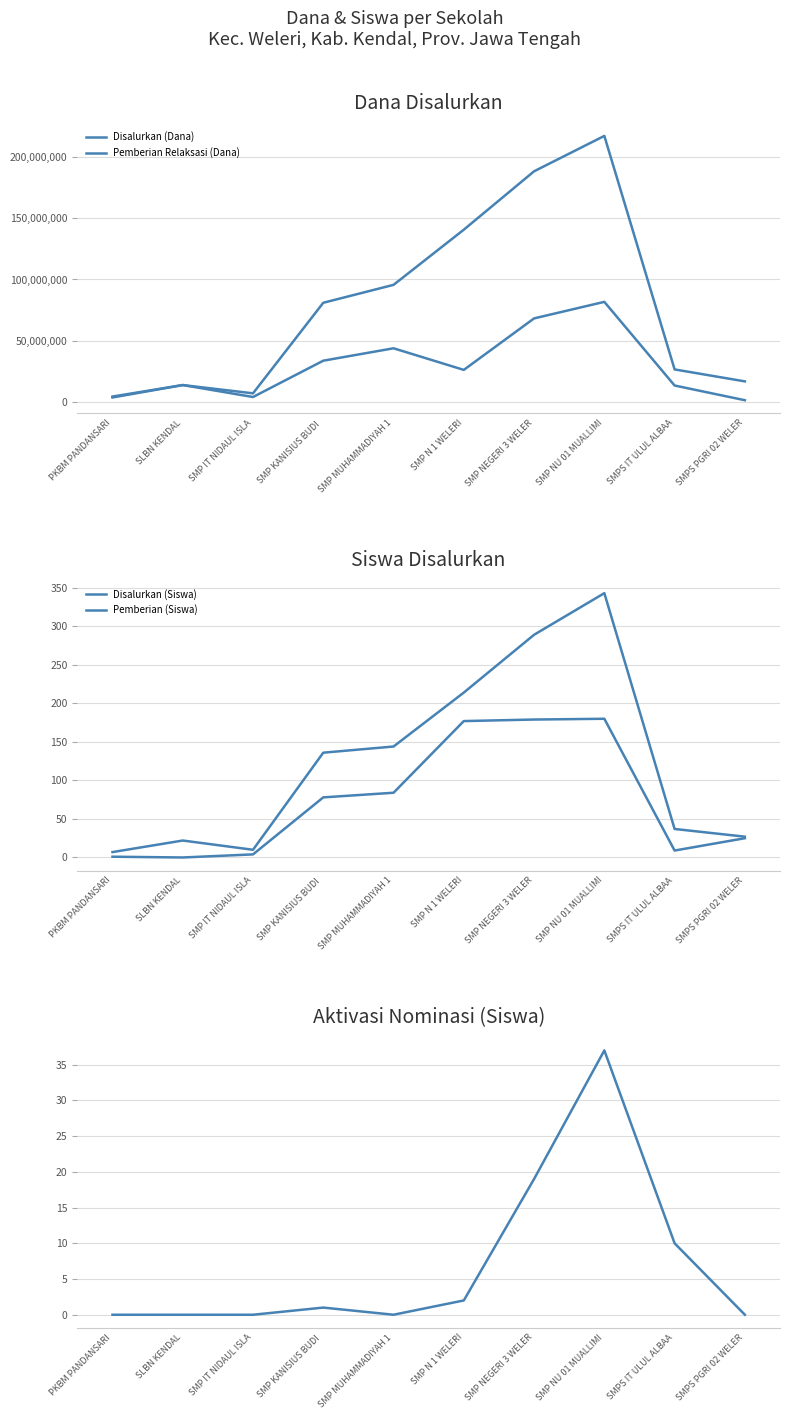

What is the total value across all series at SMP NU 01 MUALLIMI?

298875560